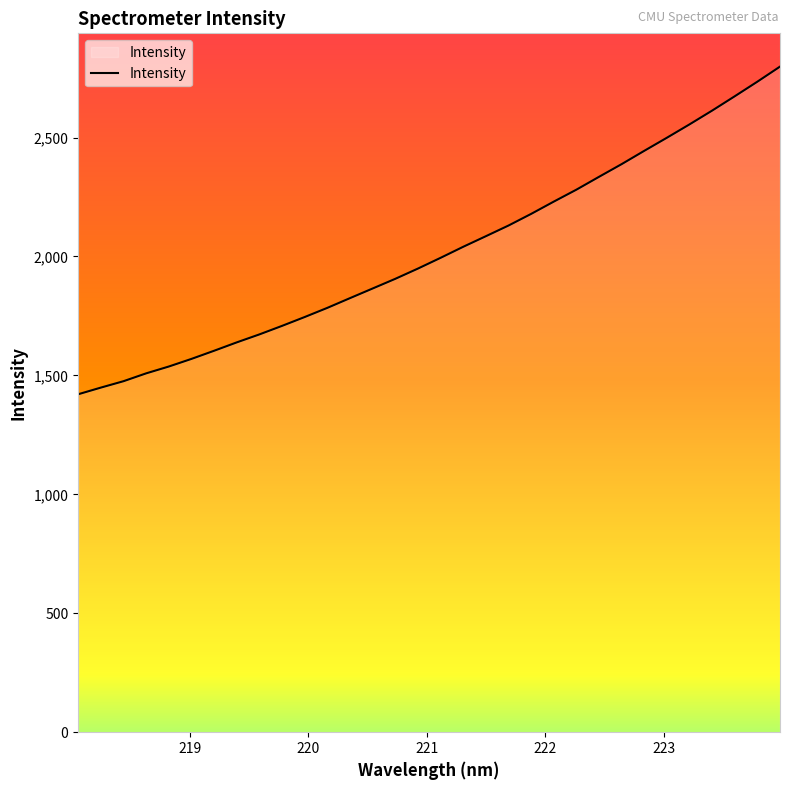

What is the difference between the maximum and minimum values?

1377.5